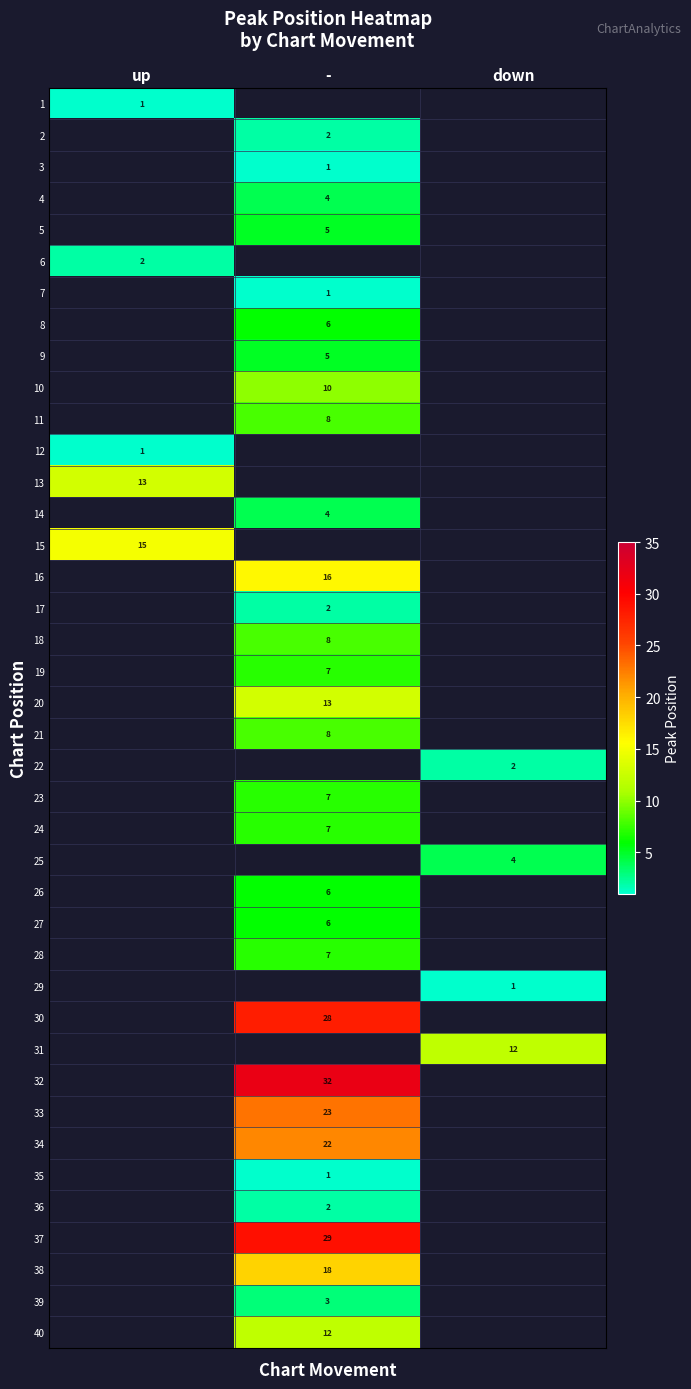

Which label corresponds to the largest value in the chart?

-